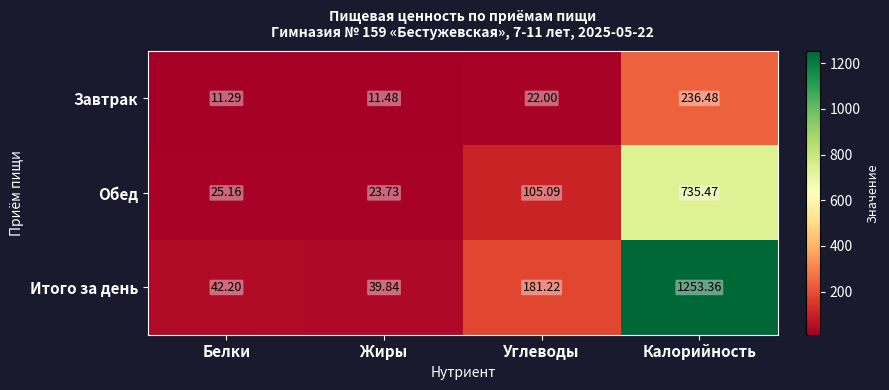

Rank the series by their maximum value, from lowest to highest.

Завтрак, Обед, Итого за день